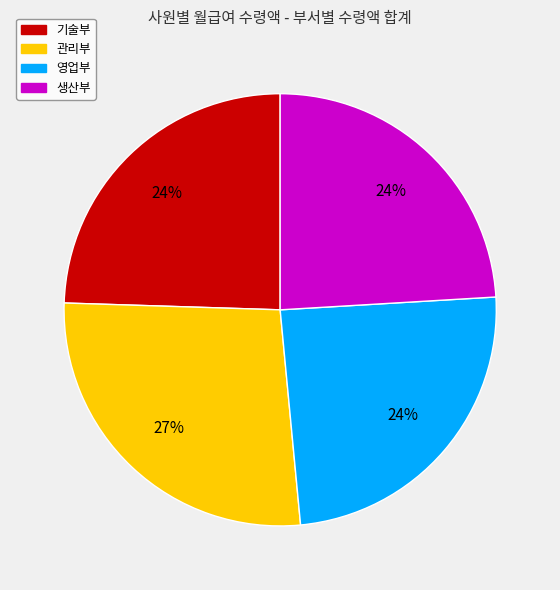

What is the largest slice in the pie chart?

관리부